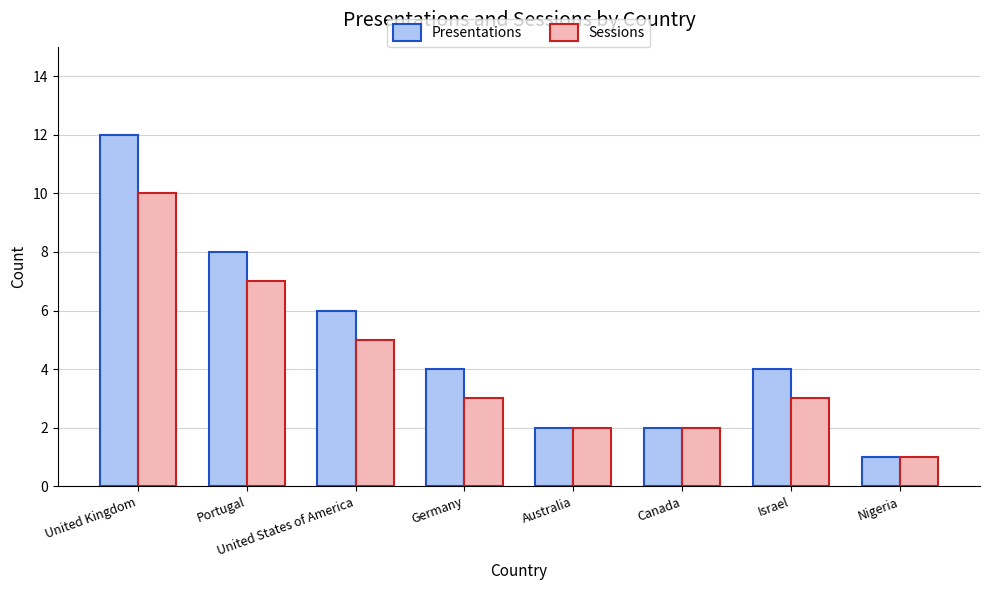

Is the value of Presentations at Canada greater than the value of Sessions at Germany?

No